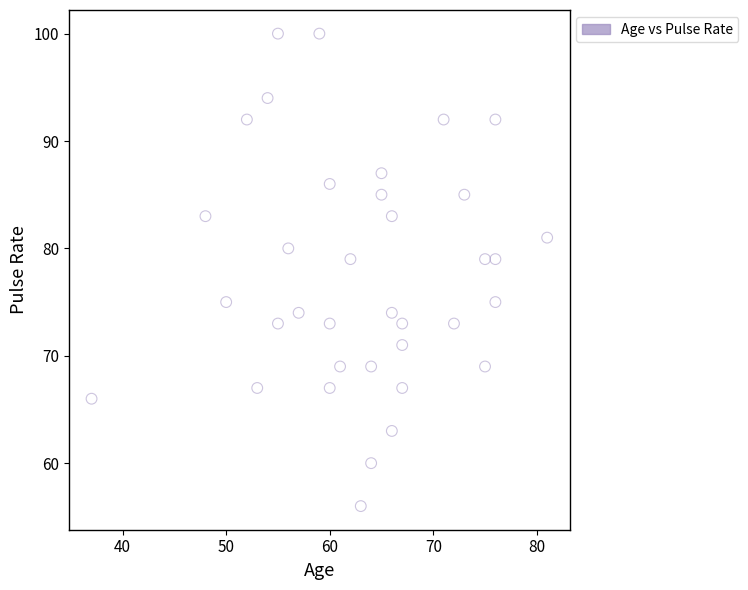

What is the range of Y values (max minus min)?

44